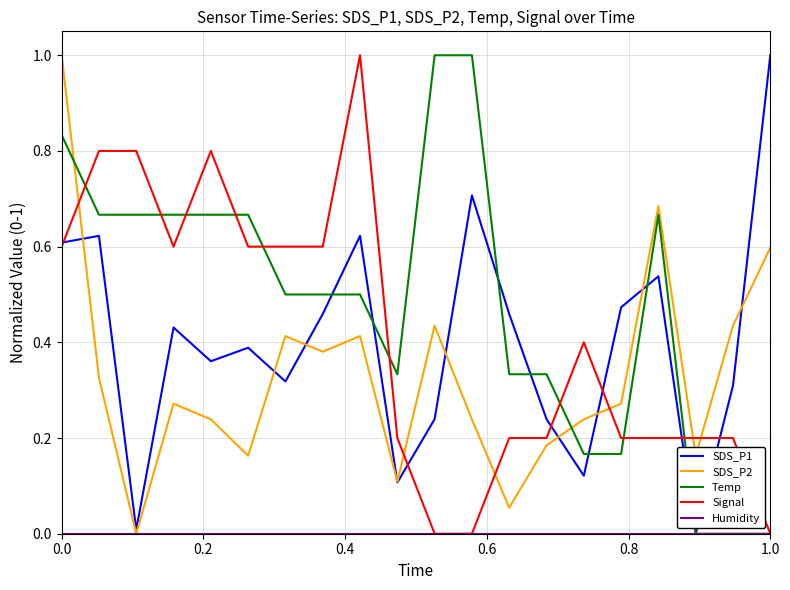

What is the greatest value displayed?

1.0